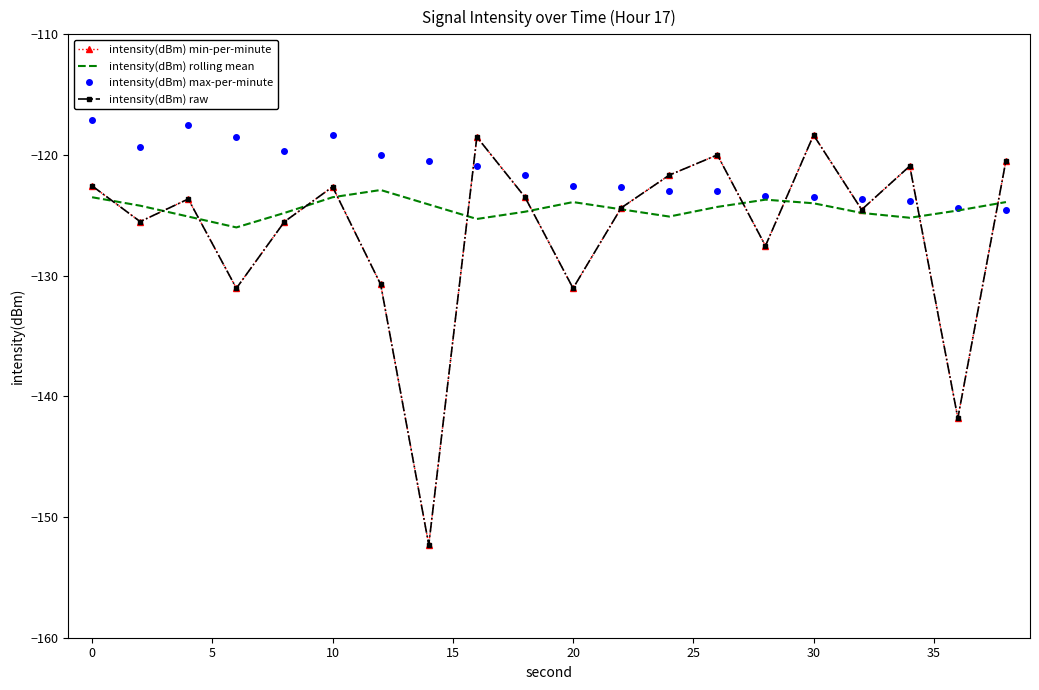

How many intersections are there between intensity(dBm) max-per-minute and intensity(dBm) min-per-minute?

9